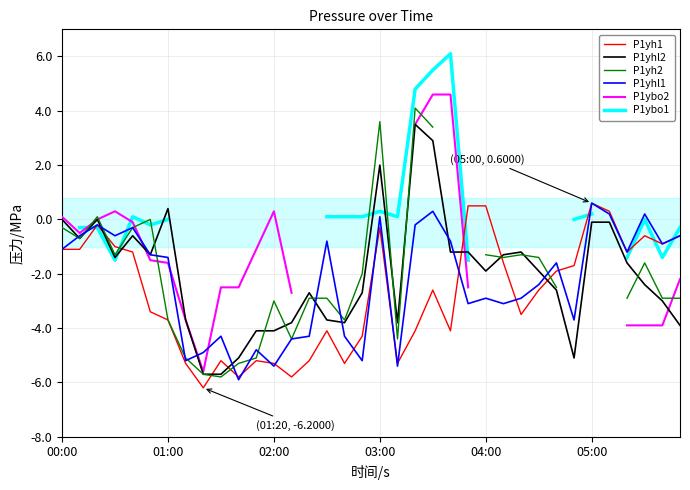

How many intersections are there between P1yhl1 and P1yhl2?

10